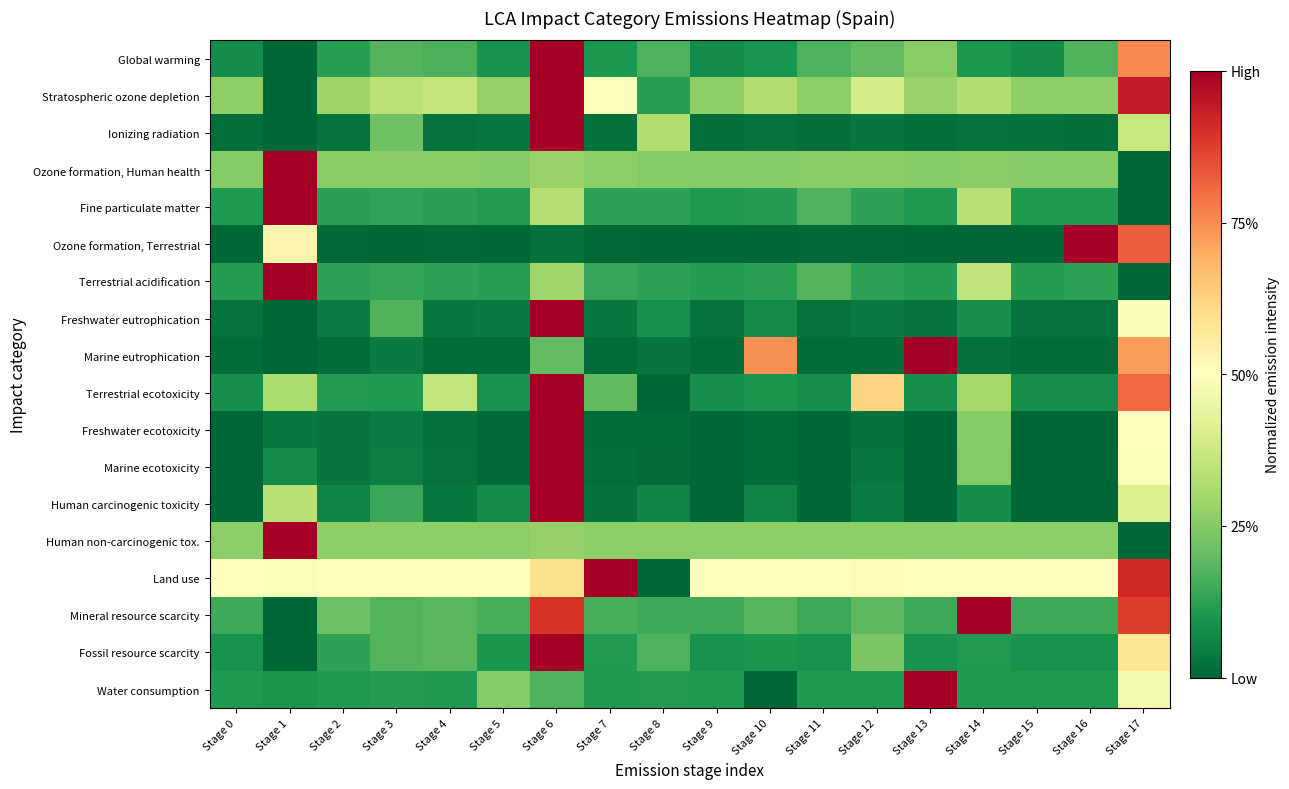

At Stage 2, list the series in order from largest to smallest.

Land use, Stratospheric ozone depletion, Human non-carcinogenic tox., Ozone formation, Human health, Mineral resource scarcity, Fossil resource scarcity, Terrestrial acidification, Fine particulate matter, Global warming, Terrestrial ecotoxicity, Water consumption, Human carcinogenic toxicity, Freshwater eutrophication, Freshwater ecotoxicity, Marine ecotoxicity, Ionizing radiation, Marine eutrophication, Ozone formation, Terrestrial